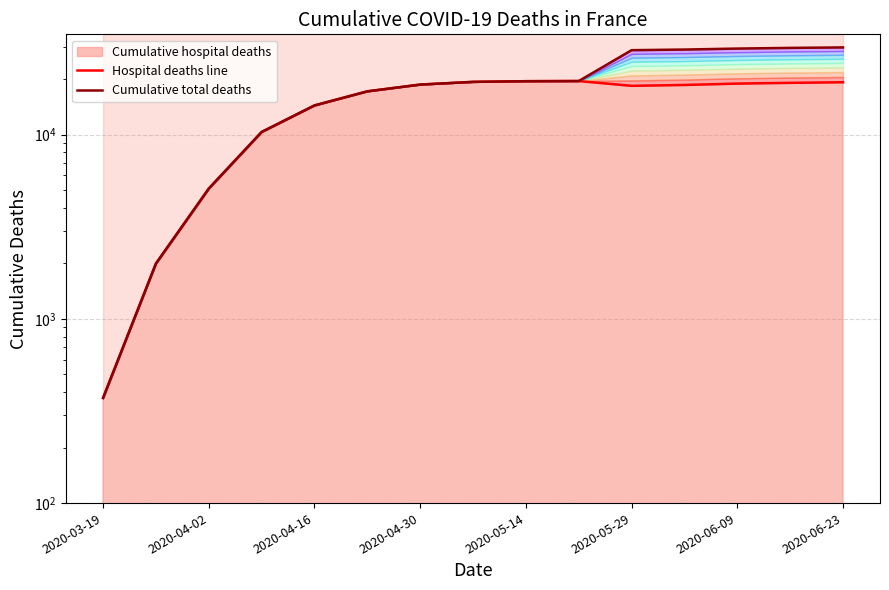

In Hospital deaths line, how many points are higher than both neighbors (excluding endpoints)?

1